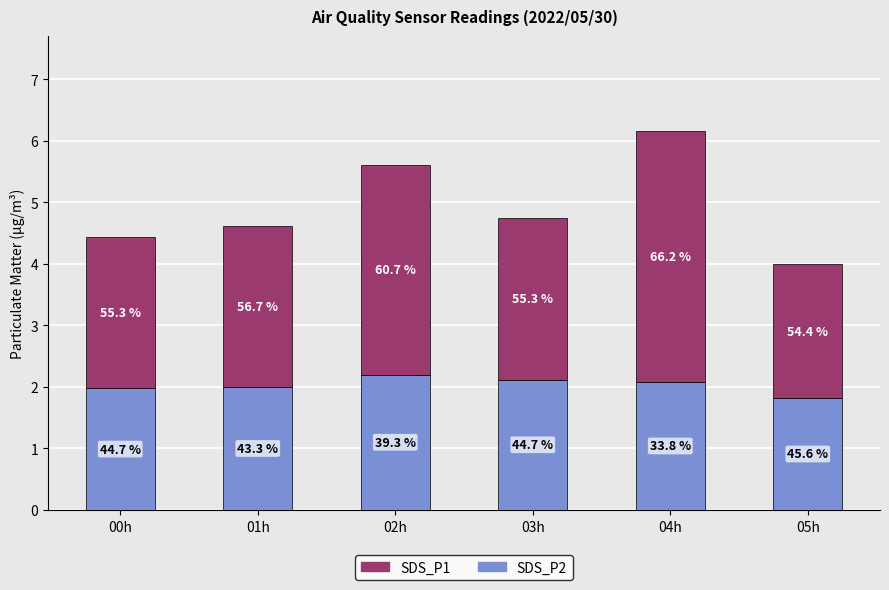

List the series in order of their peak value, highest first.

SDS_P1, SDS_P2